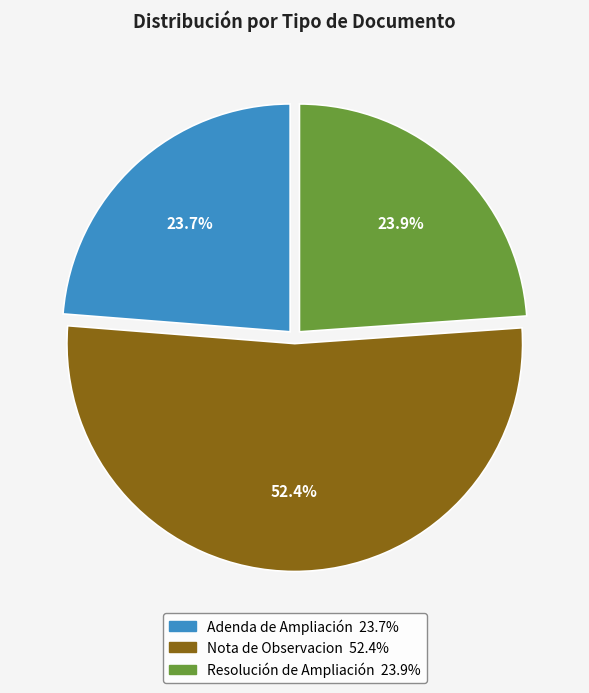

Which category has the biggest portion of the pie?

Nota de Observacion